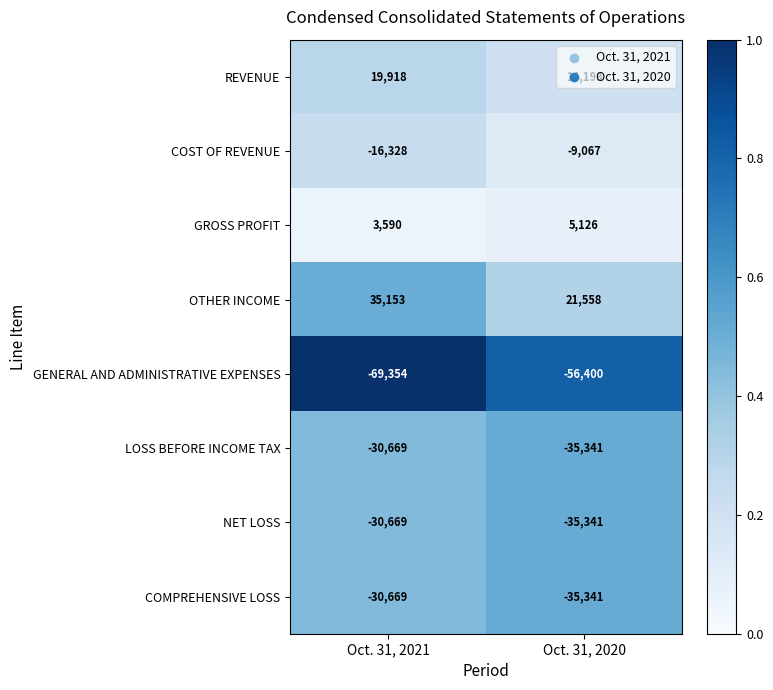

Which series has the largest total across all categories?

OTHER INCOME